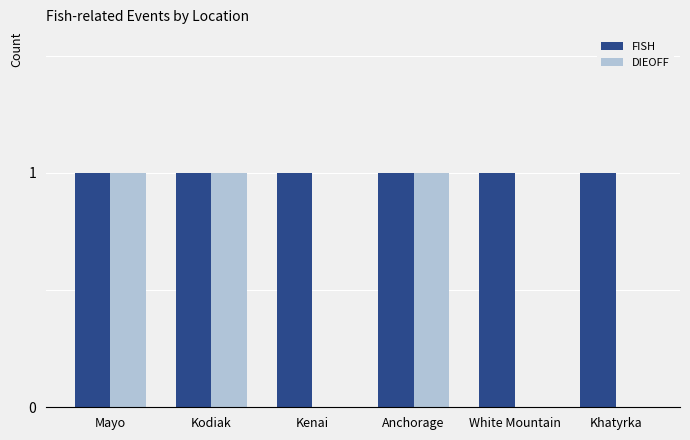

What is the sum of all DIEOFF values?

3